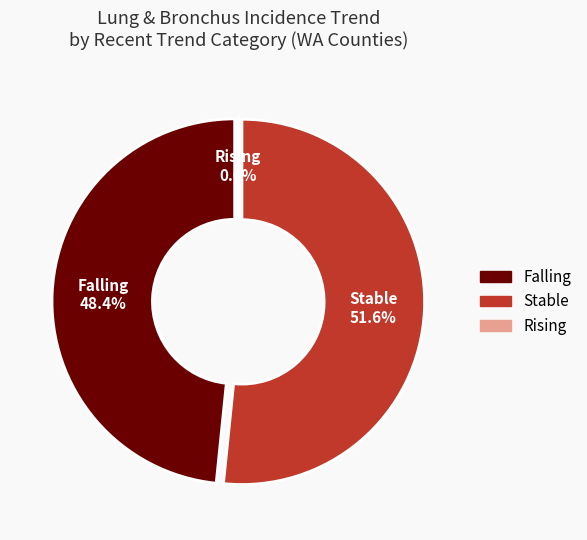

How many slices are in this pie chart?

3